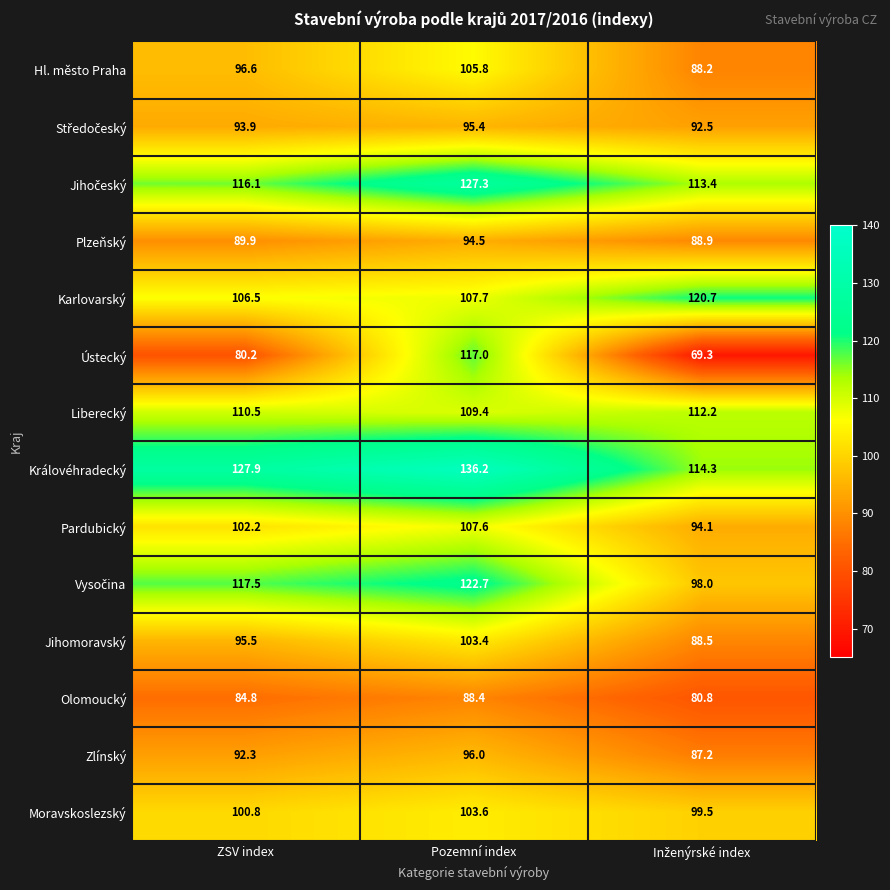

What is the difference between the second highest and minimum values in the Ústecký series?

10.9